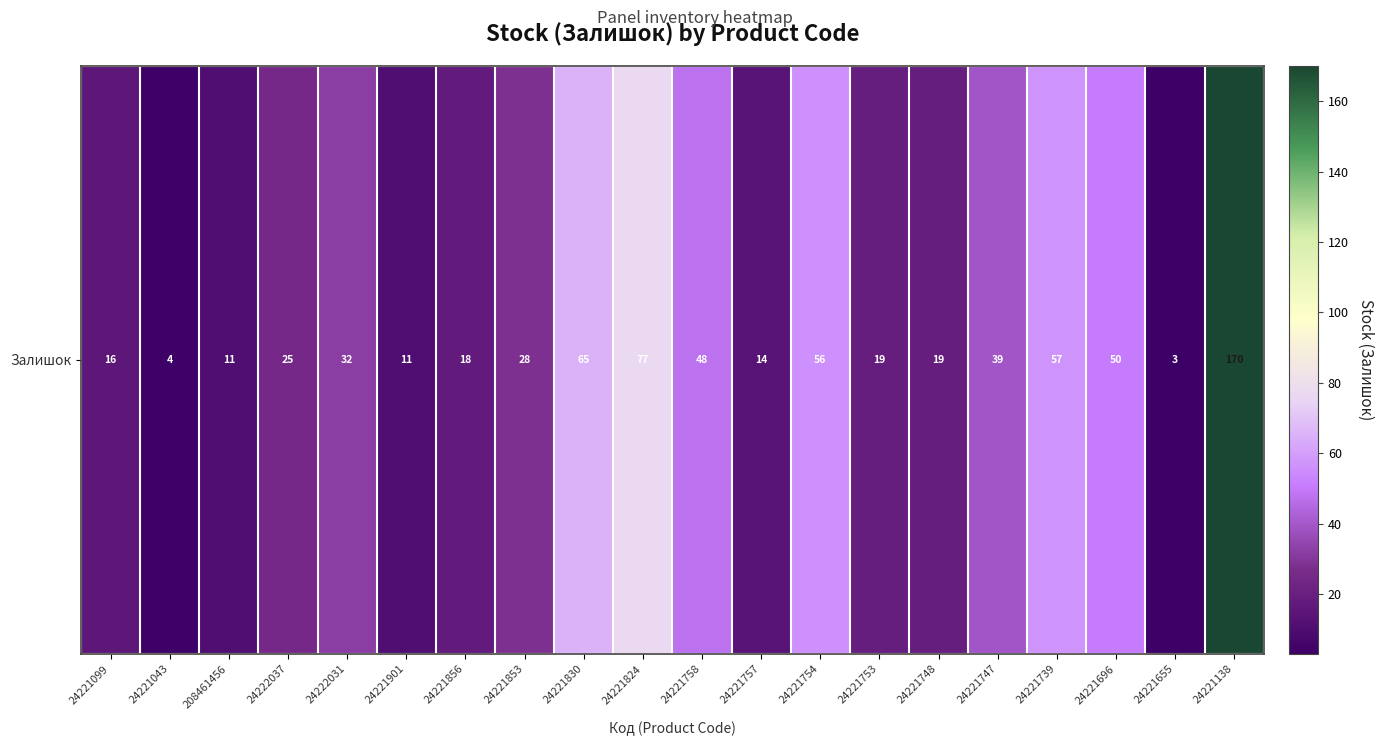

List the labels in order of value, largest first.

24221138, 24221824, 24221830, 24221739, 24221754, 24221696, 24221758, 24221747, 24222031, 24221853, 24222037, 24221753, 24221748, 24221856, 24221099, 24221757, 208461456, 24221901, 24221043, 24221655